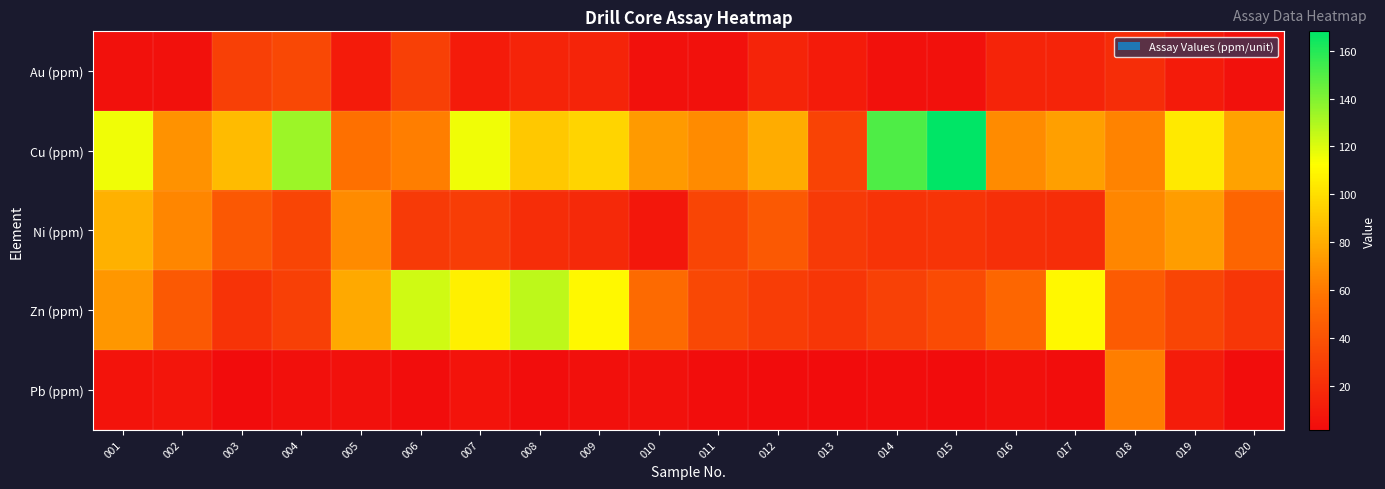

Which has a higher value, 002 or 014?

002